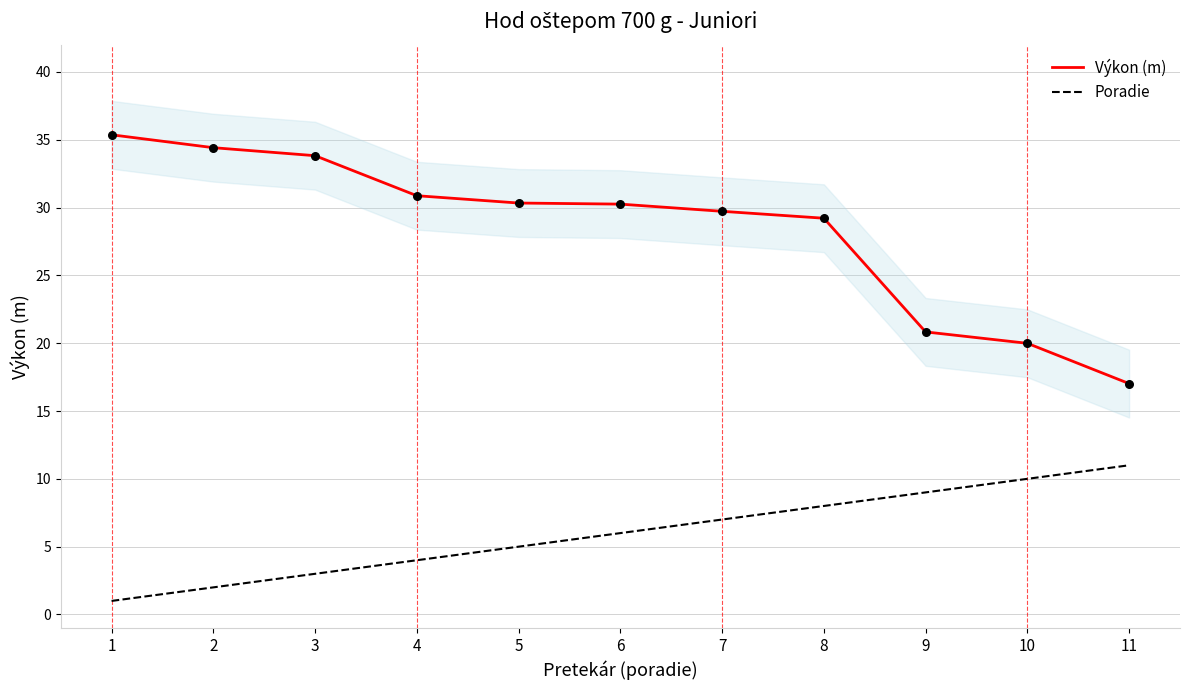

Is the value of Výkon (m) at 2 greater than the value of Poradie at 4?

Yes